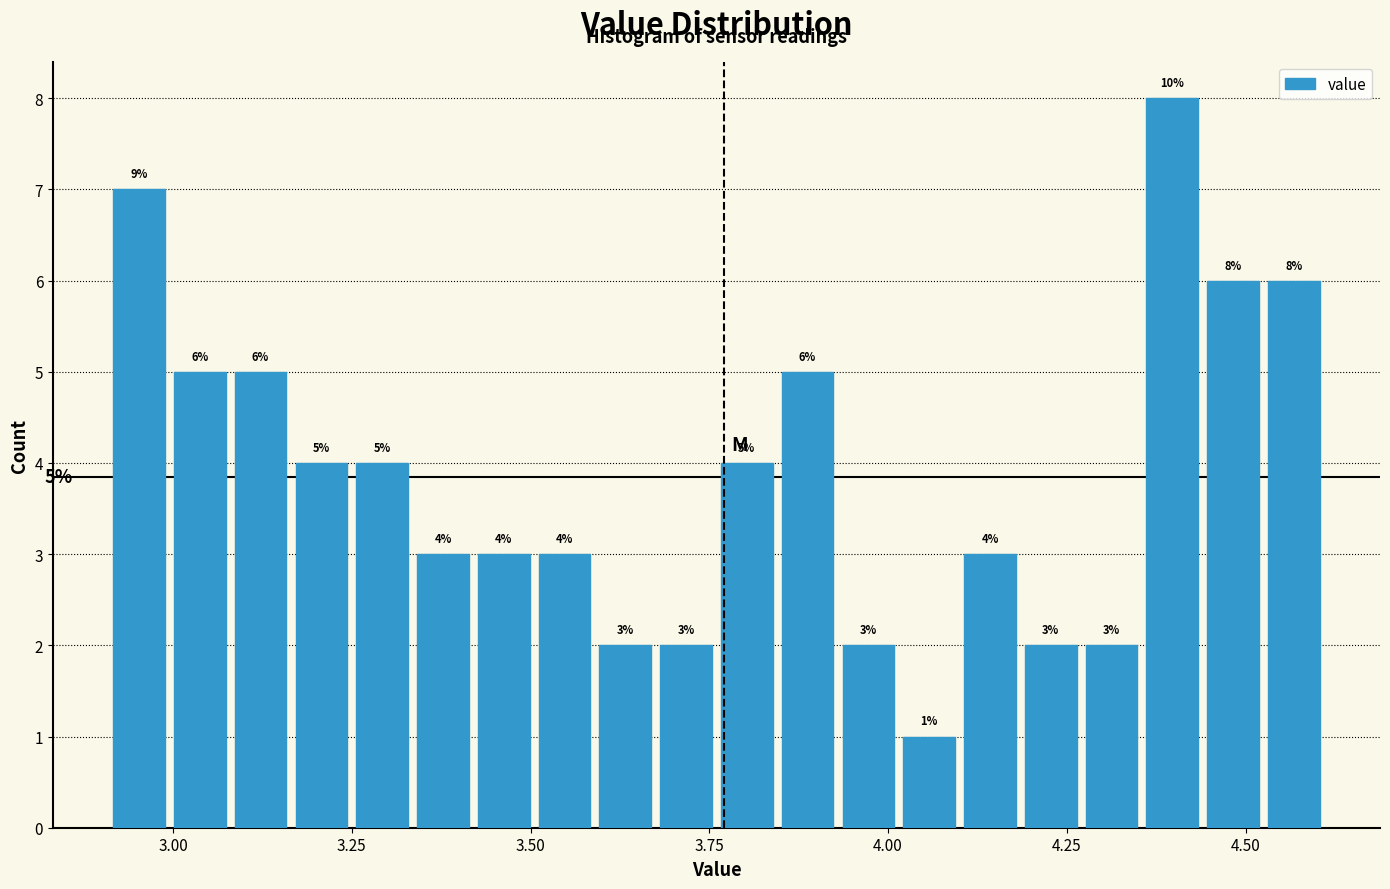

Read against the x-axis, roughly where is the centre of the tallest bar?

4.40